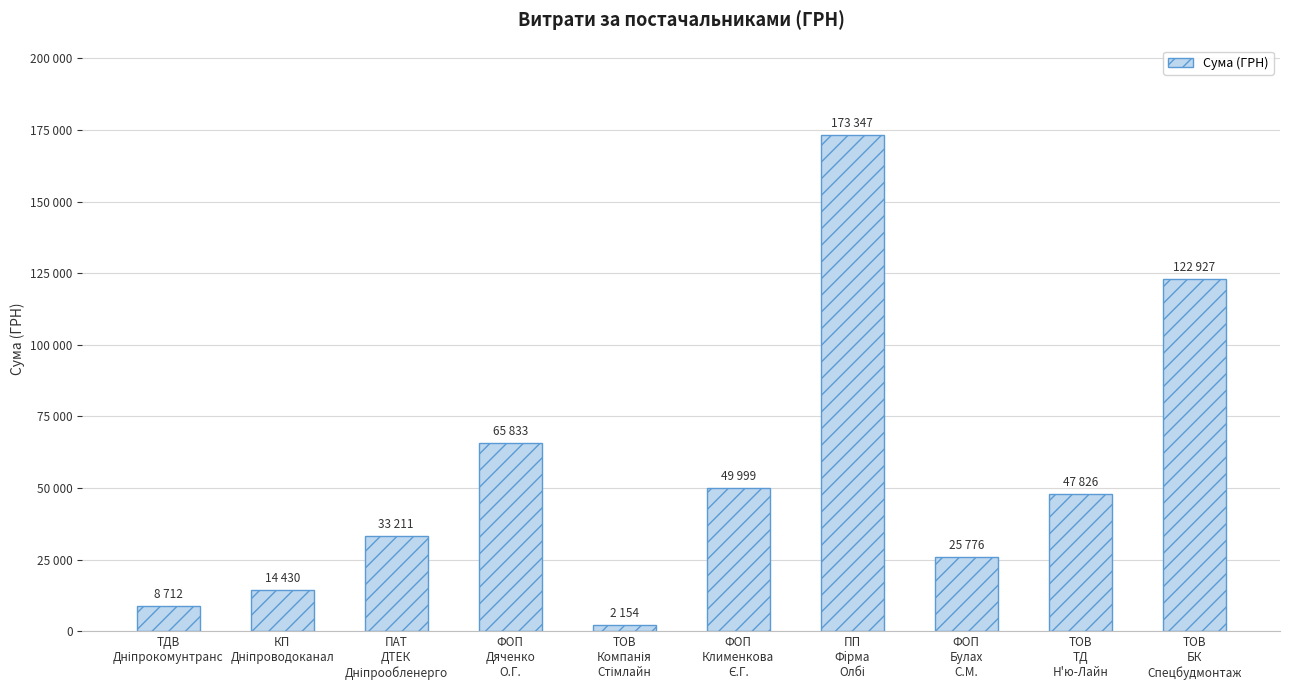

Does the chart contain any negative values?

No